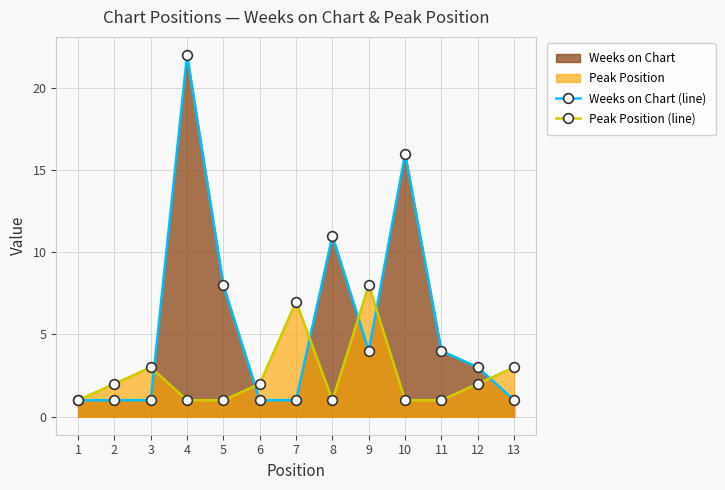

Where is the first local minimum for Weeks on Chart (line)?

9